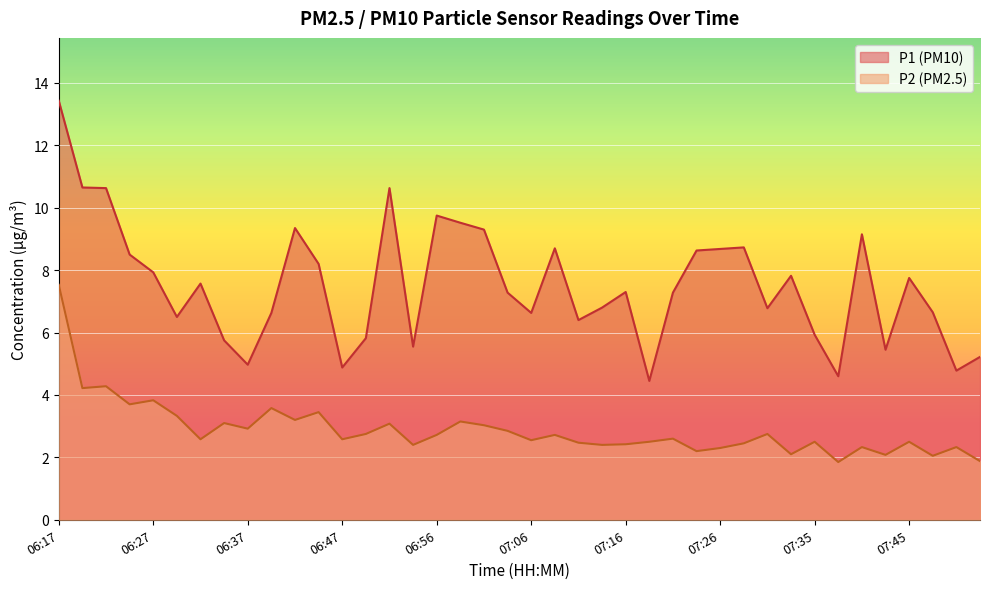

The P1 series shows 5.9 at 07:35. True or false?

True